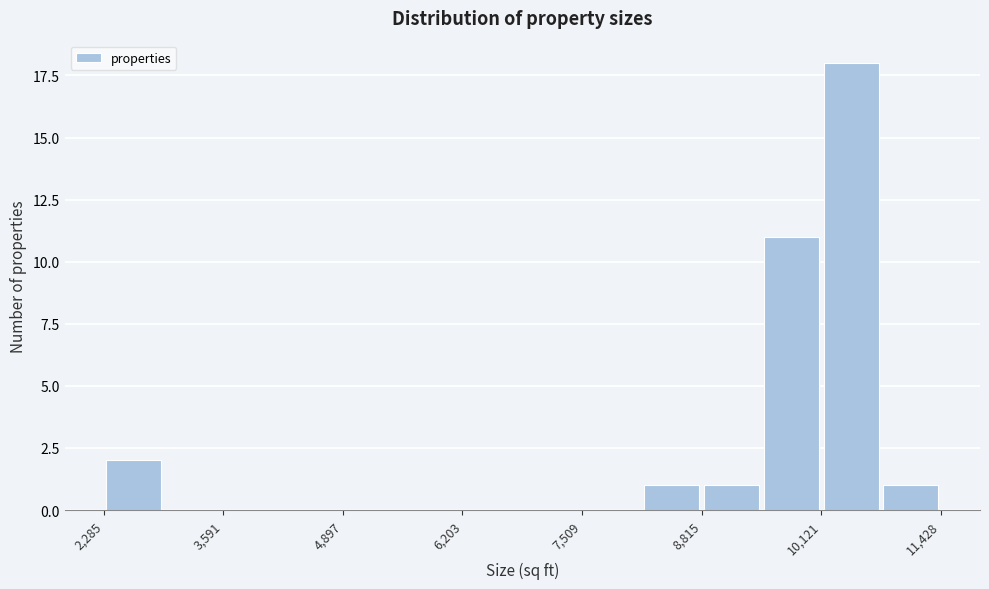

Read against the x-axis, roughly where is the centre of the tallest bar?

10400